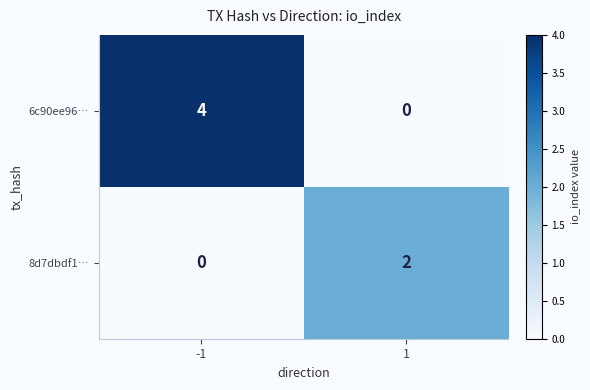

What is the sum of the 6c90ee96… values at 1 and -1?

4